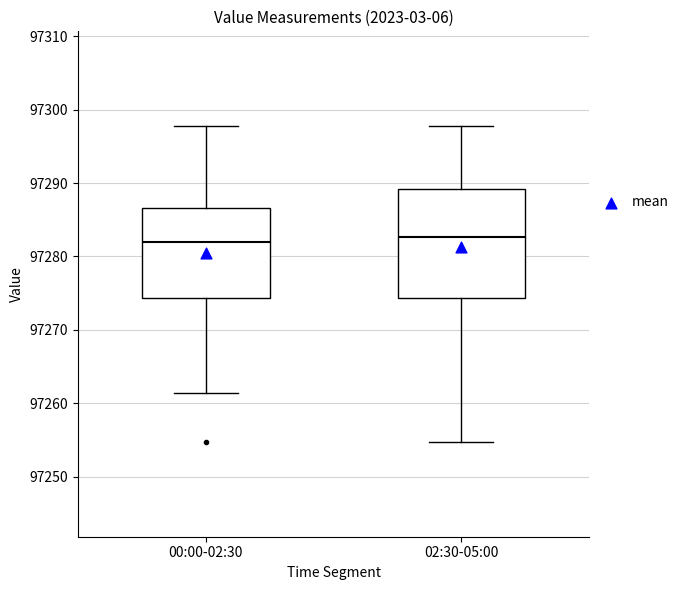

Reading left to right, read every box against the y-axis: the position of its median line, the range the box covers, and the ends of its whiskers. The values are not printed on the chart, so give them approximately, as read against the axis.

00:00-02:30: median 97282, box 97274 to 97287, whiskers 97261 to 97298
02:30-05:00: median 97283, box 97274 to 97289, whiskers 97255 to 97298